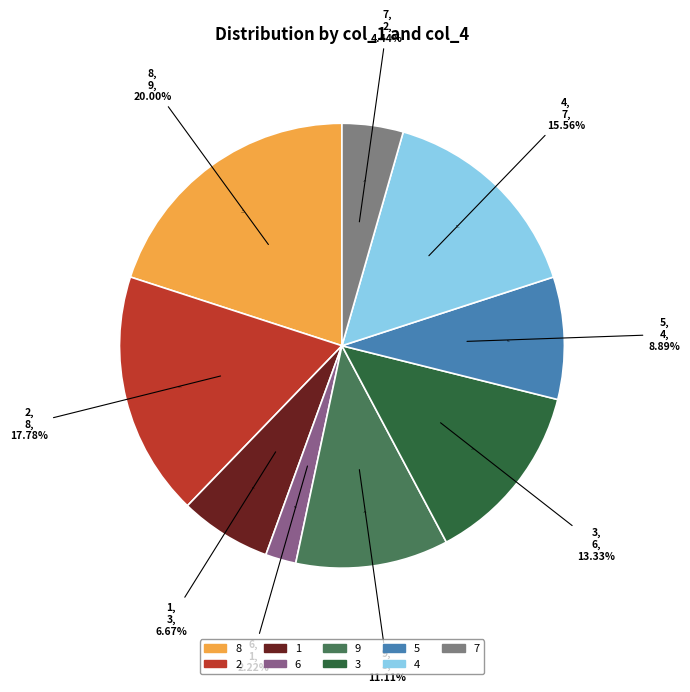

Is there any slice that represents more than half of the pie?

No